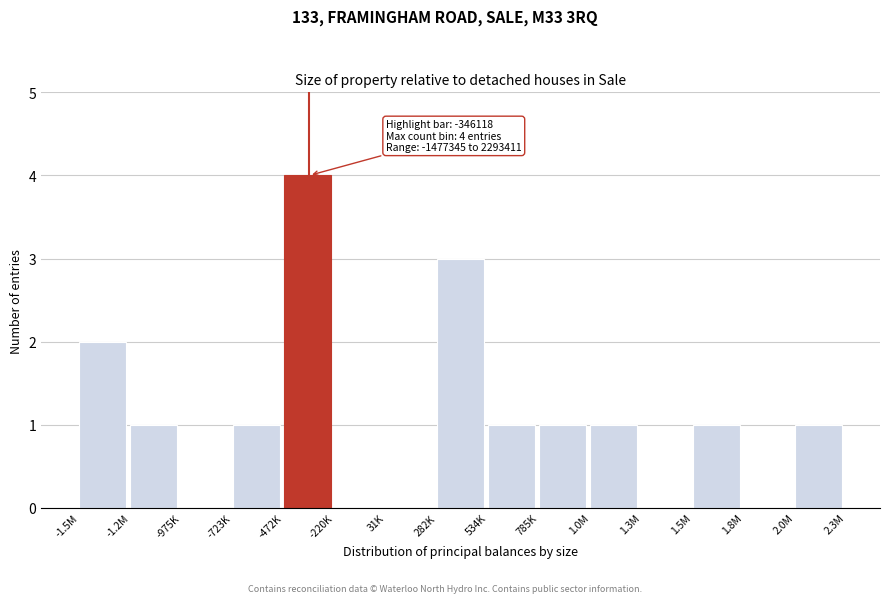

Reading right to left, extract all data points from this chart.

2.0M=1	1.8M=0	1.5M=1	1.3M=0	1.0M=1	785K=1	534K=1	282K=3	31K=0	-220K=0	-472K=4	-723K=1	-975K=0	-1.2M=1	-1.5M=2